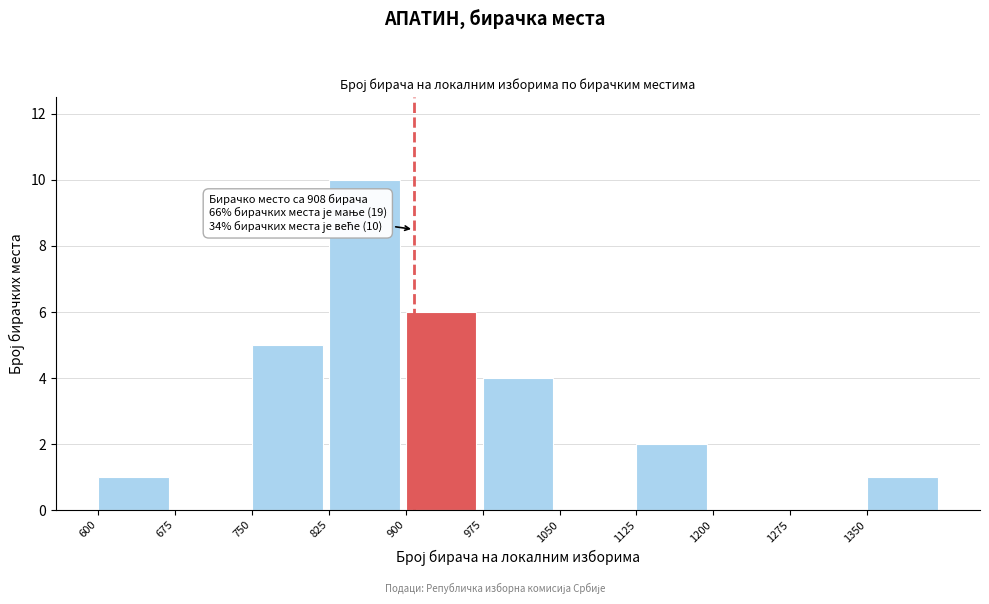

Over which range of the x-axis is the bar tallest?

825 to 900